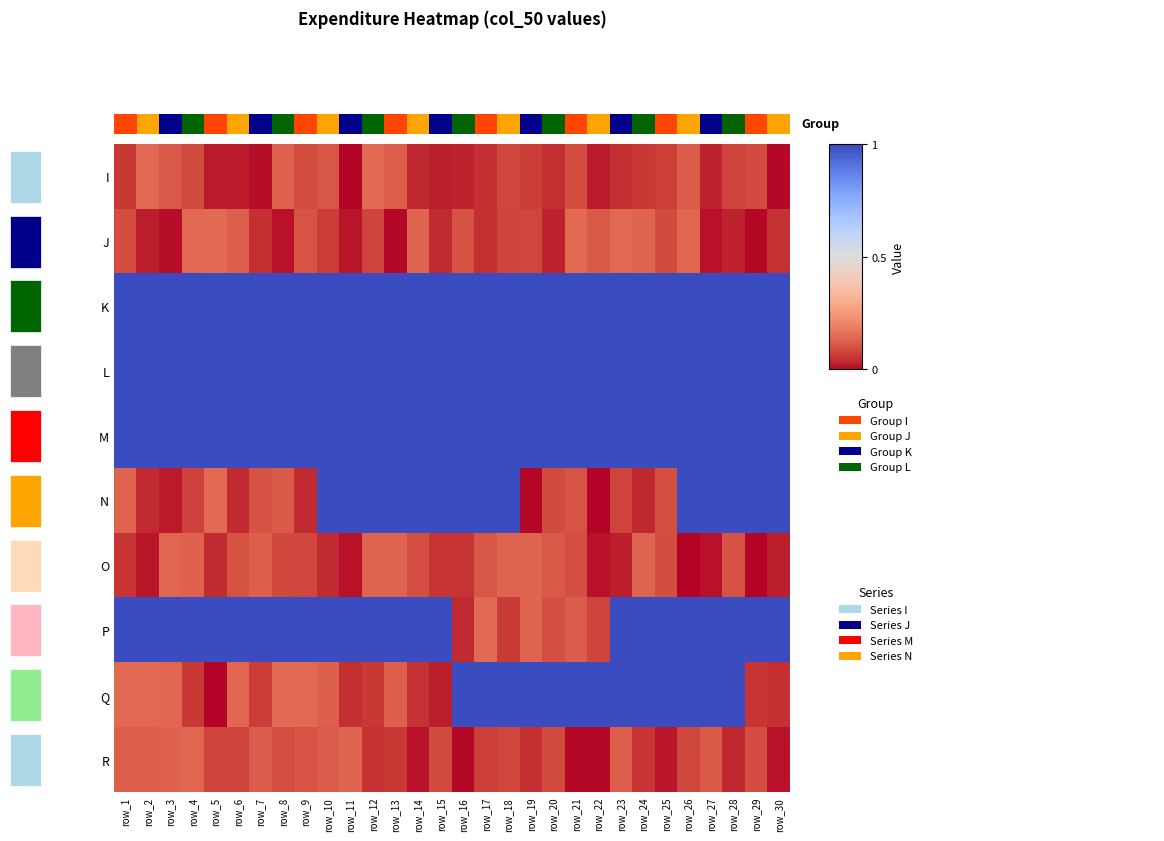

How many categories are shown in the chart?

30